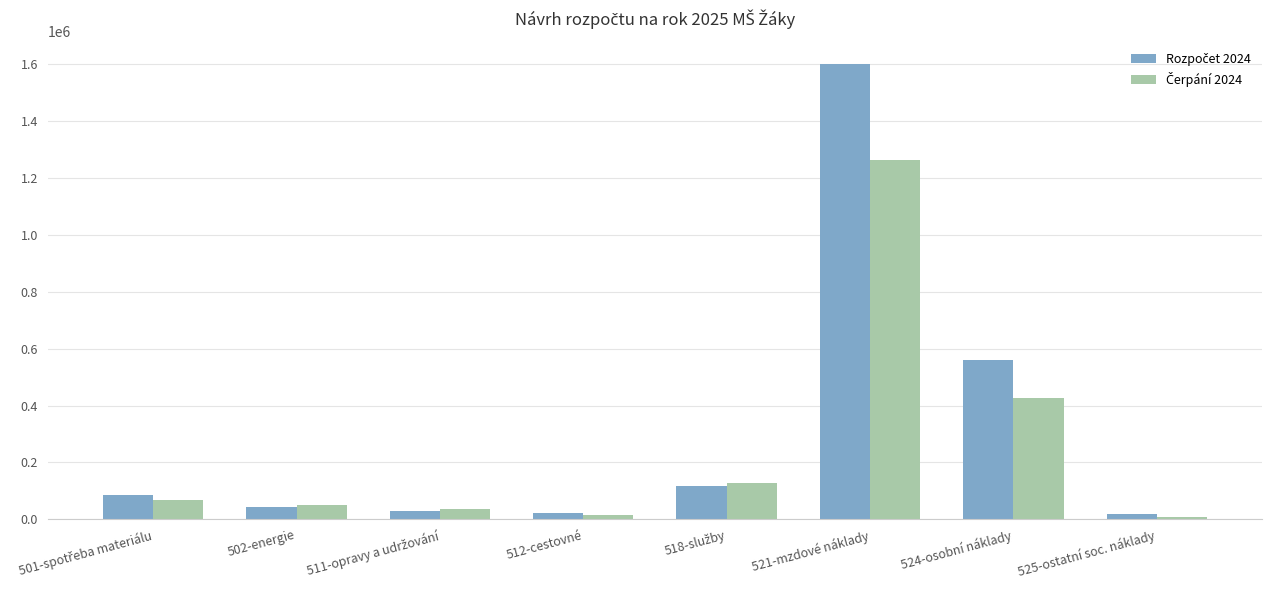

Which category has the highest value across all series?

521-mzdové náklady